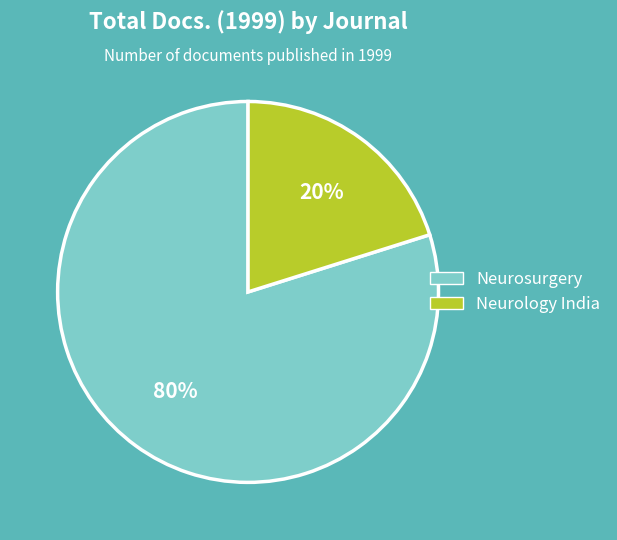

To the nearest percent, what is the difference between the largest and smallest slice percentages?

60%